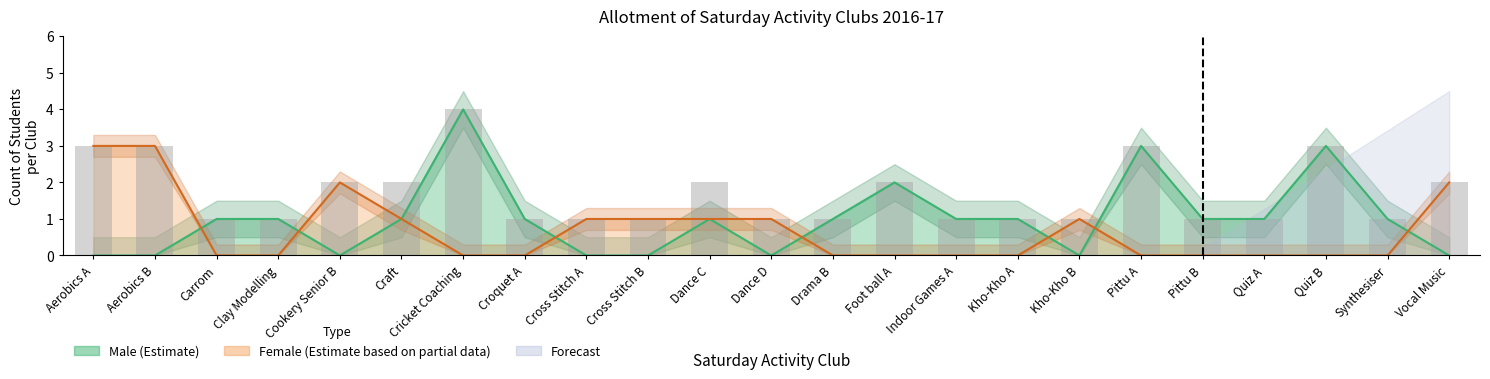

Between Kho-Kho A and Craft, which is larger?

Kho-Kho A